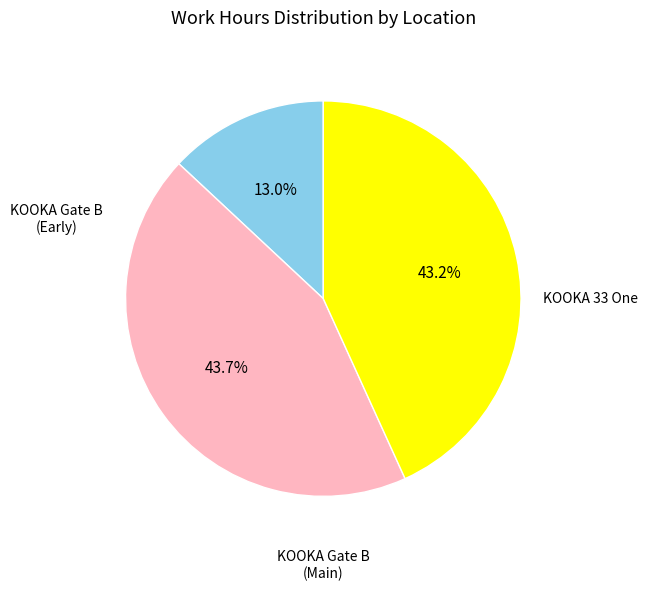

Is there any slice that represents more than half of the pie?

No